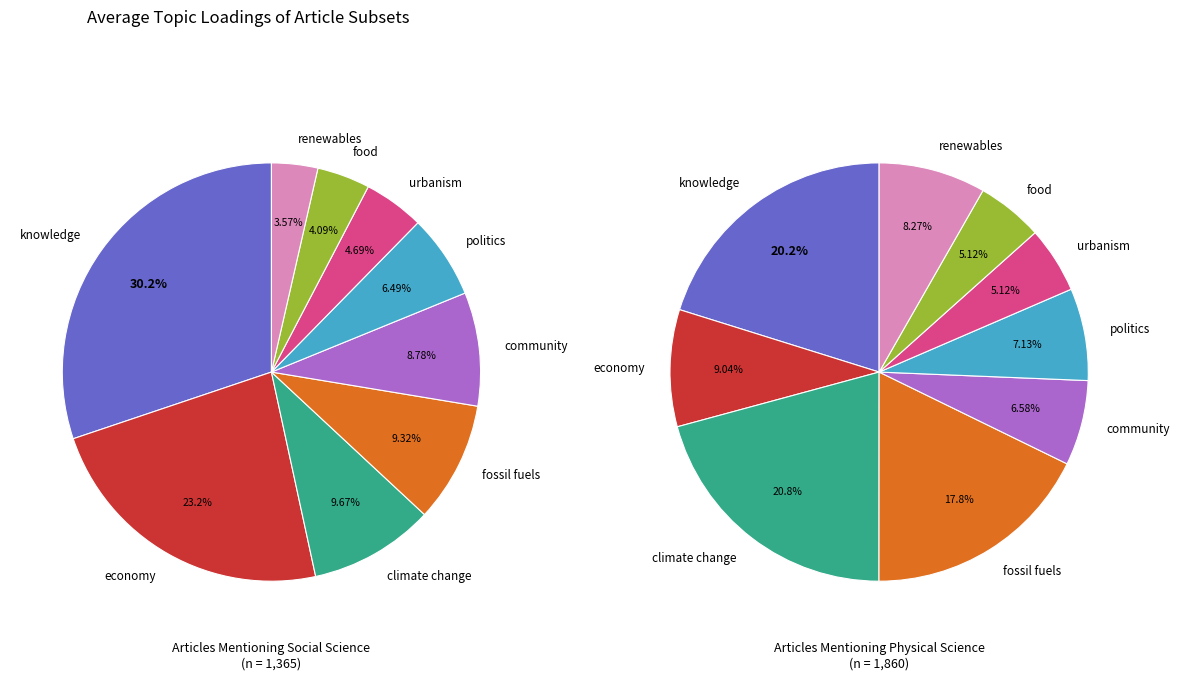

What percentage is NOT represented by 3?

90.7%